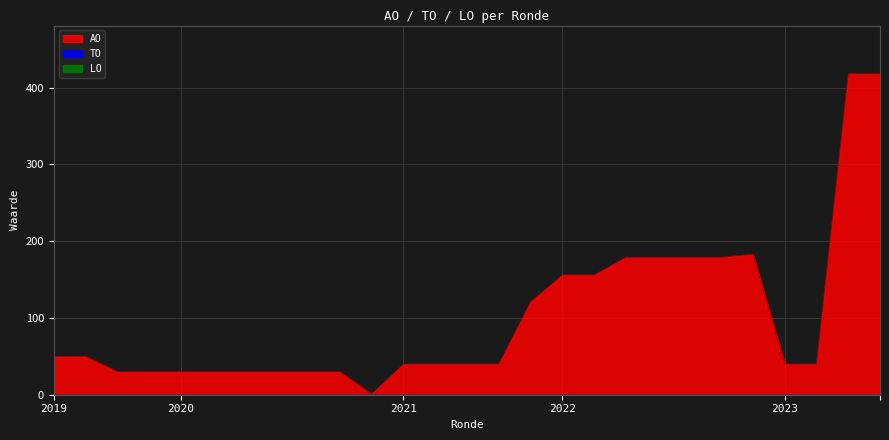

What is the difference between the highest and lowest values at 2020 2de aanpassing - ontwerp?

30